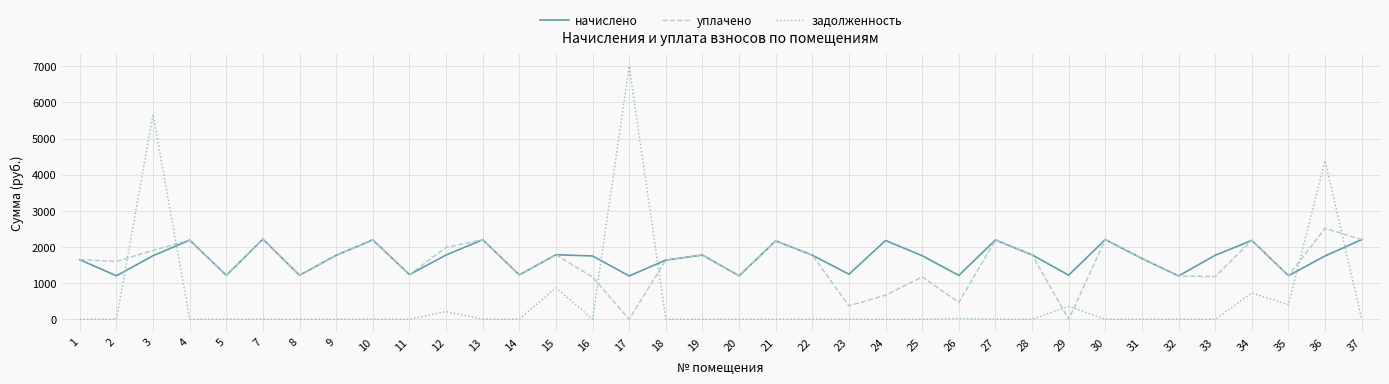

Which series has the largest range (max minus min)?

задолженность